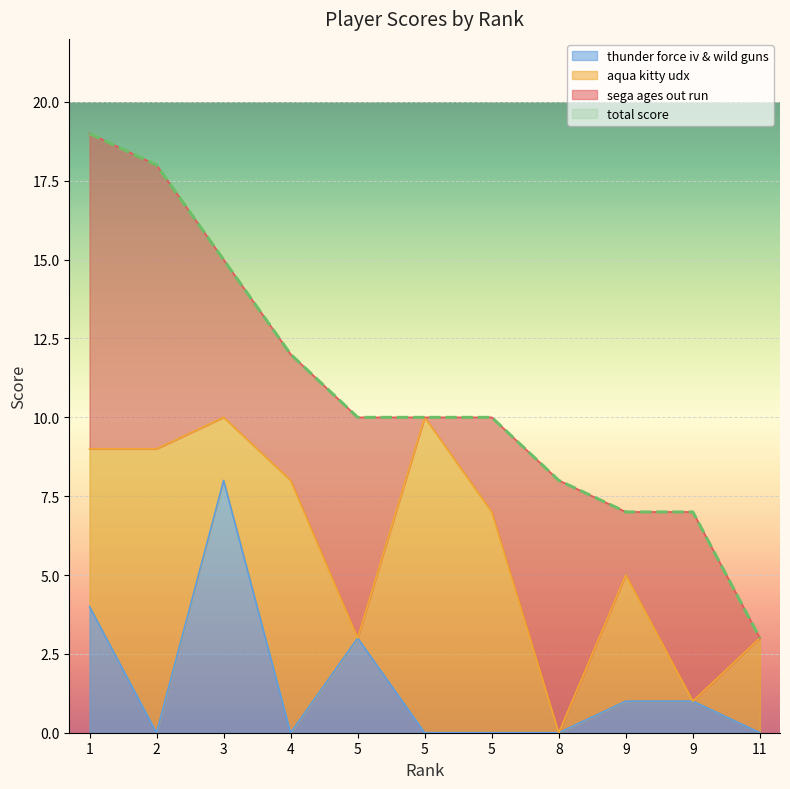

Where is the first local maximum for thunder force iv & wild guns?

3